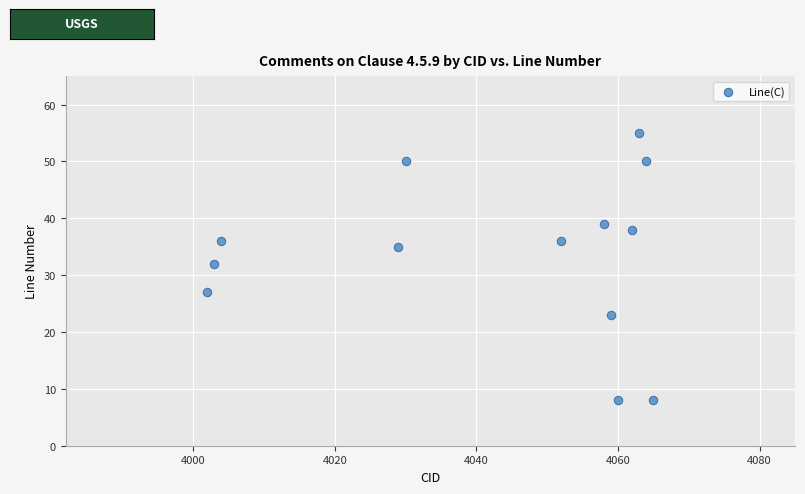

What Y value in the scatter plot is closest to 31?

32